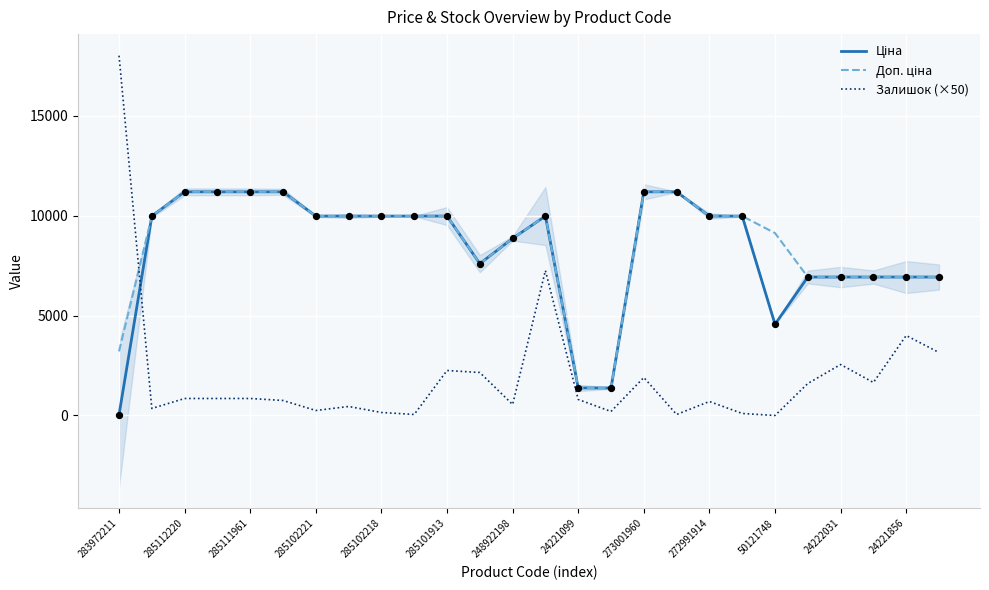

At which category is the sum across all series the highest?

13